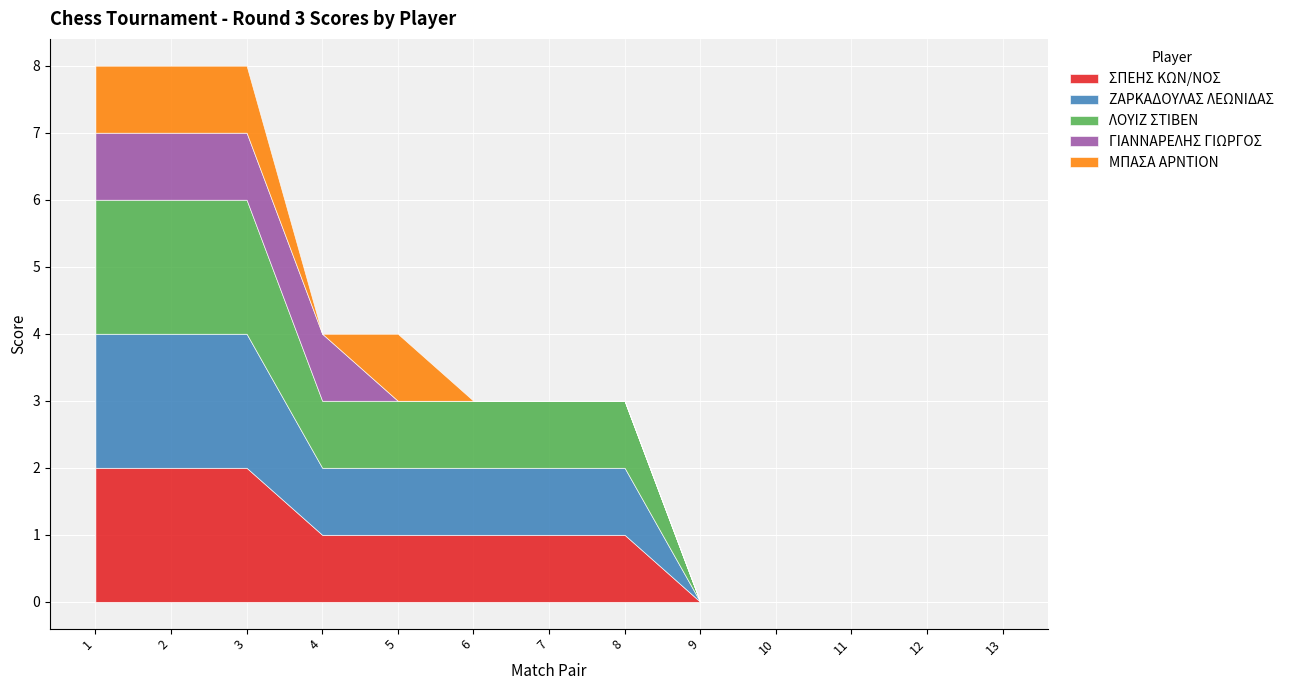

Between 5 and 7, which series saw the biggest shift?

ΜΠΑΣΑ ΑΡΝΤΙΟΝ